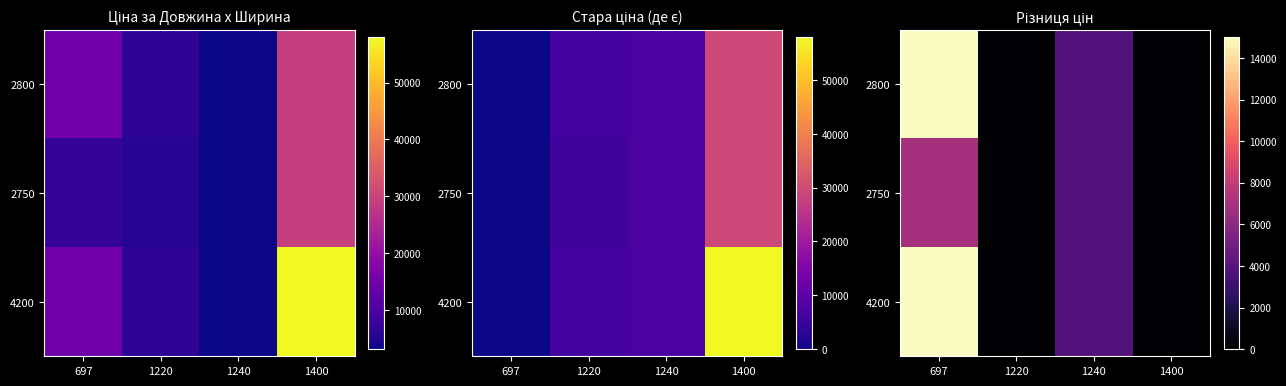

Which has a higher value, 1220 or 697?

697